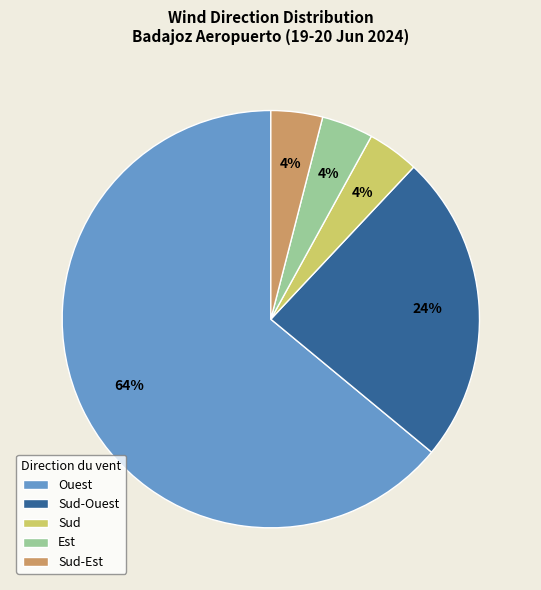

Count the number of slices in the pie.

5